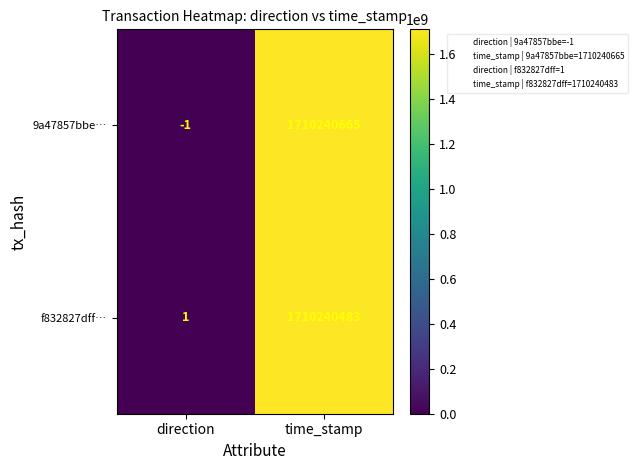

What is the average value of the f832827dff… series?

855120242